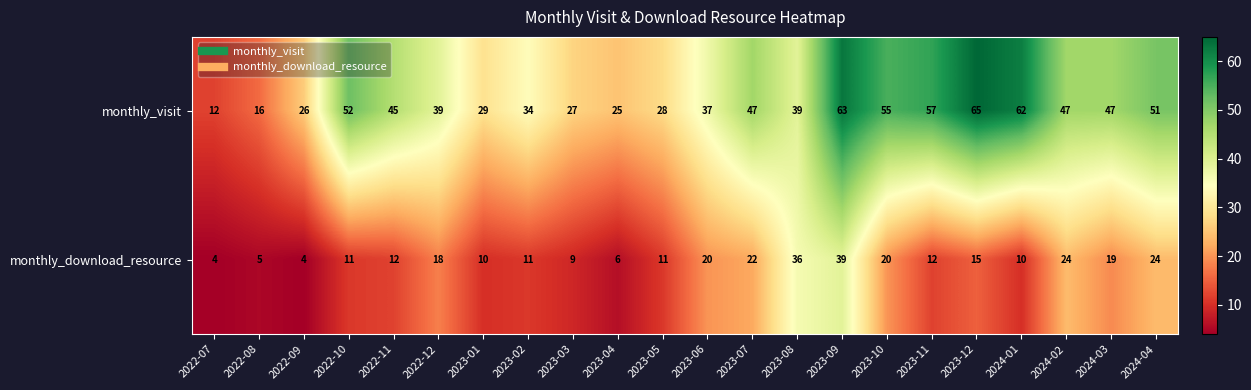

The monthly_download_resource series shows 19 at 2023-11. True or false?

False